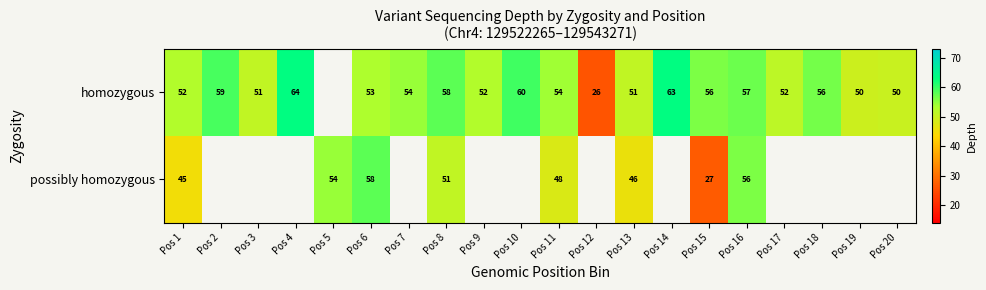

At Pos 16, list the series in order from largest to smallest.

homozygous, possibly homozygous